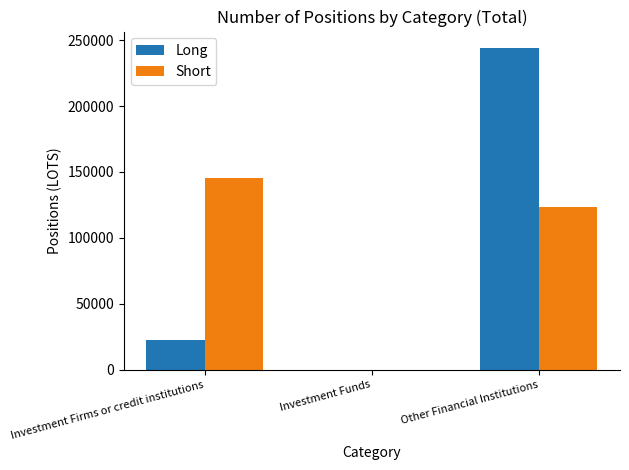

Which series has the widest spread of values?

Long